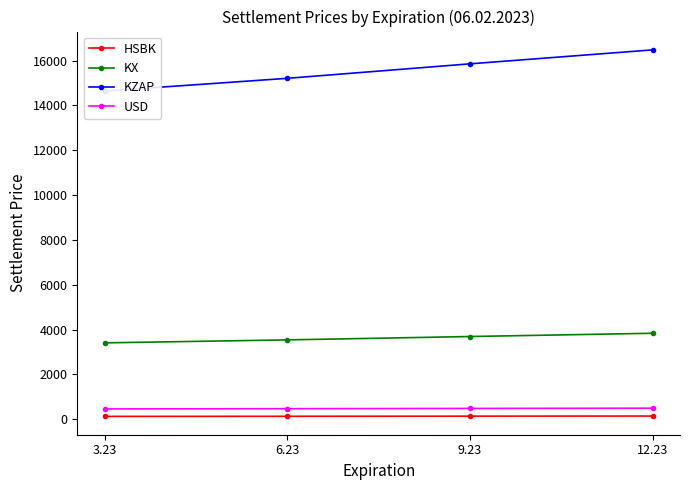

Rank the categories by KZAP value from highest to lowest.

12.23, 9.23, 6.23, 3.23